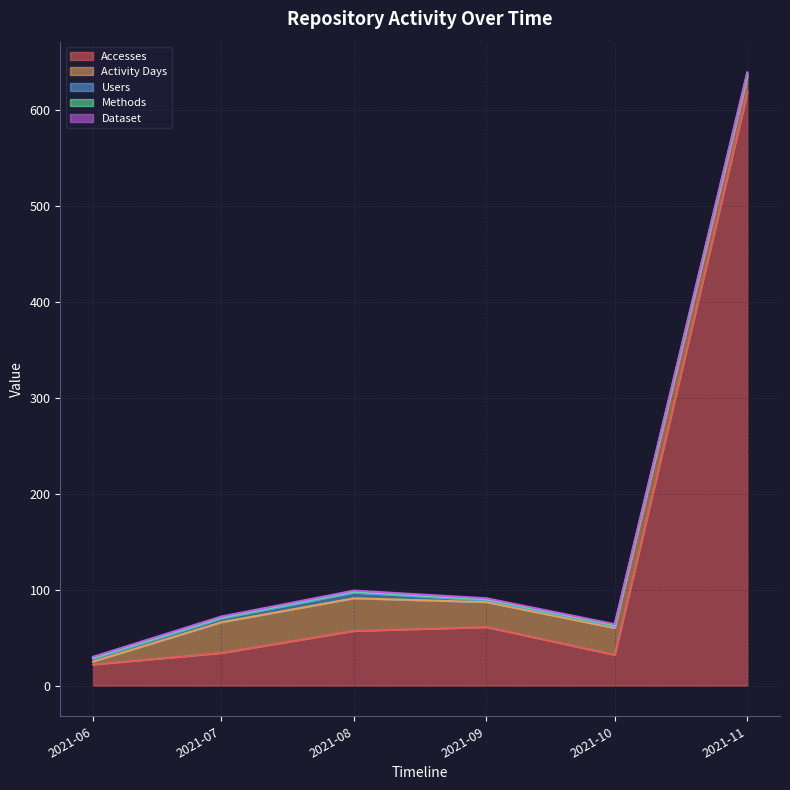

Between 2021-08-01 and 2021-09-01, which series saw the biggest shift?

Activity Days